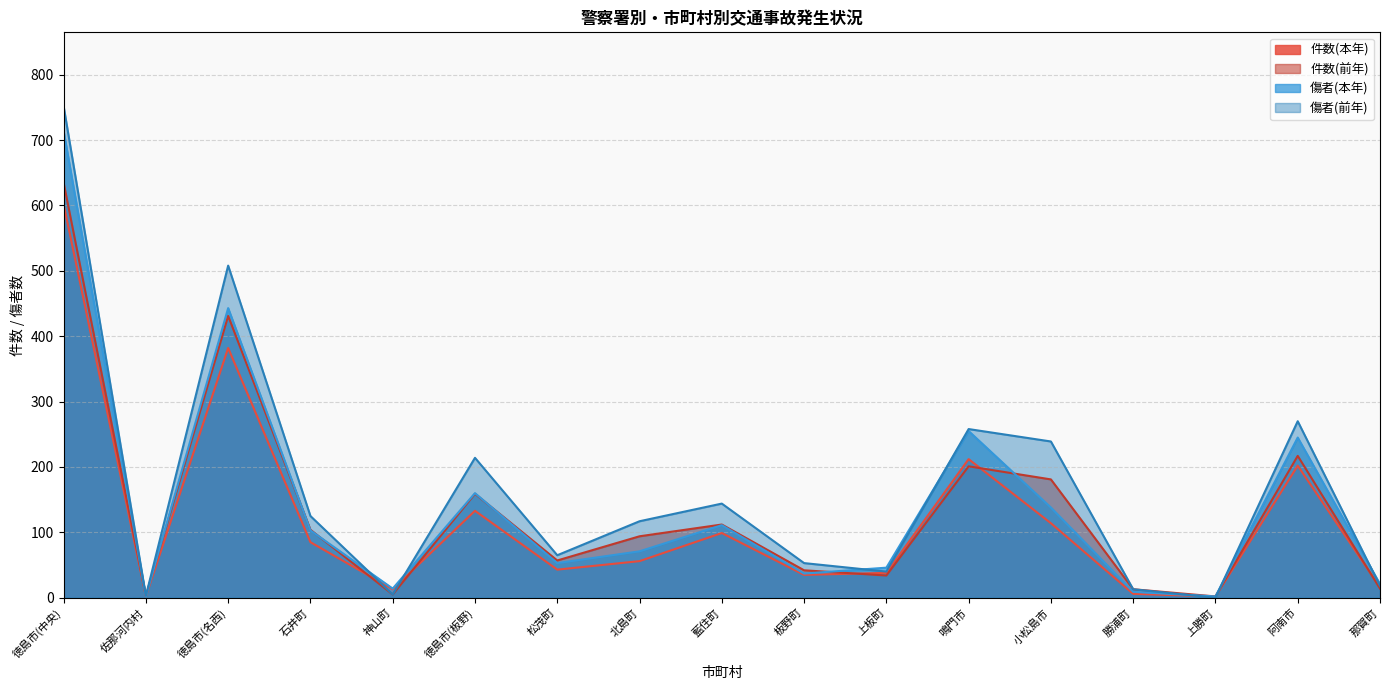

True or false: 件数(本年) has a value of 100 at 北島町.

False